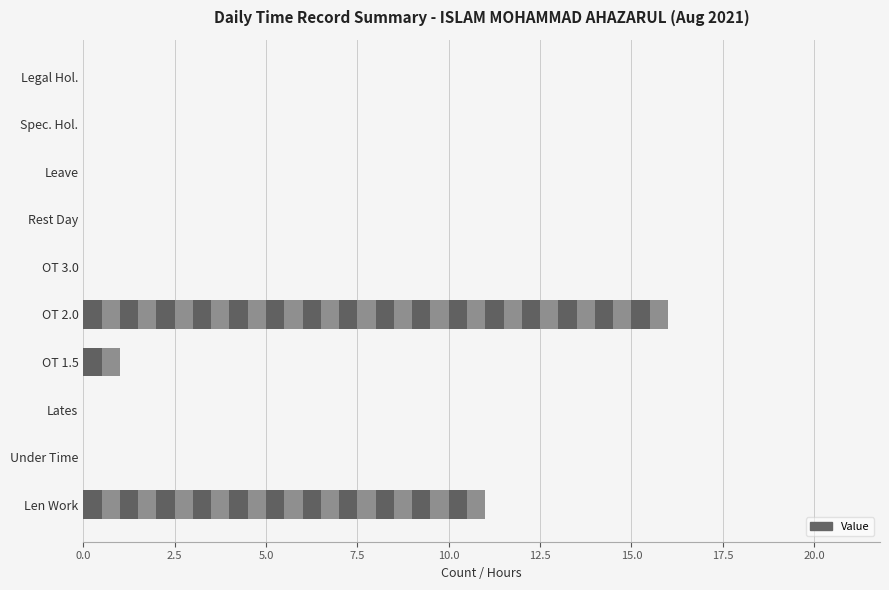

What is the difference between the second highest and minimum values?

11